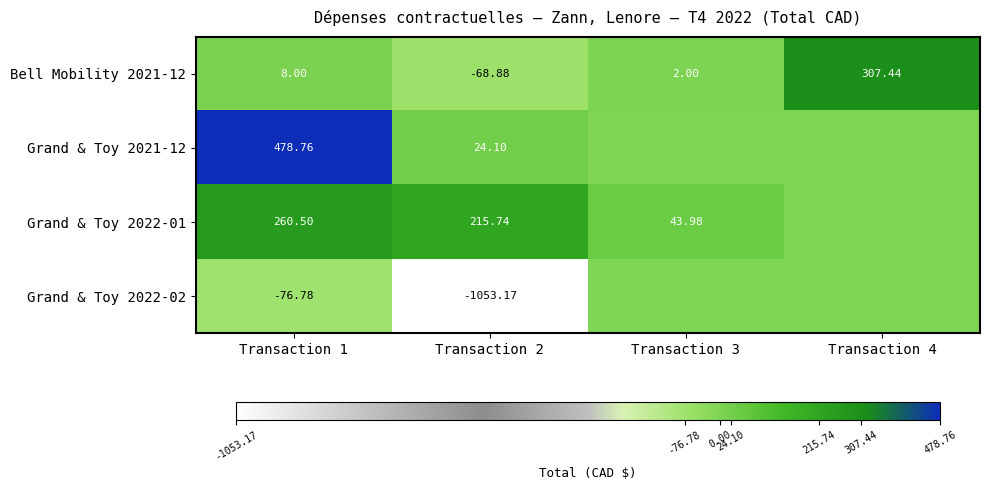

The value of Bell Mobility 2021-12 at Transaction 3 is 2.0. True or false?

True